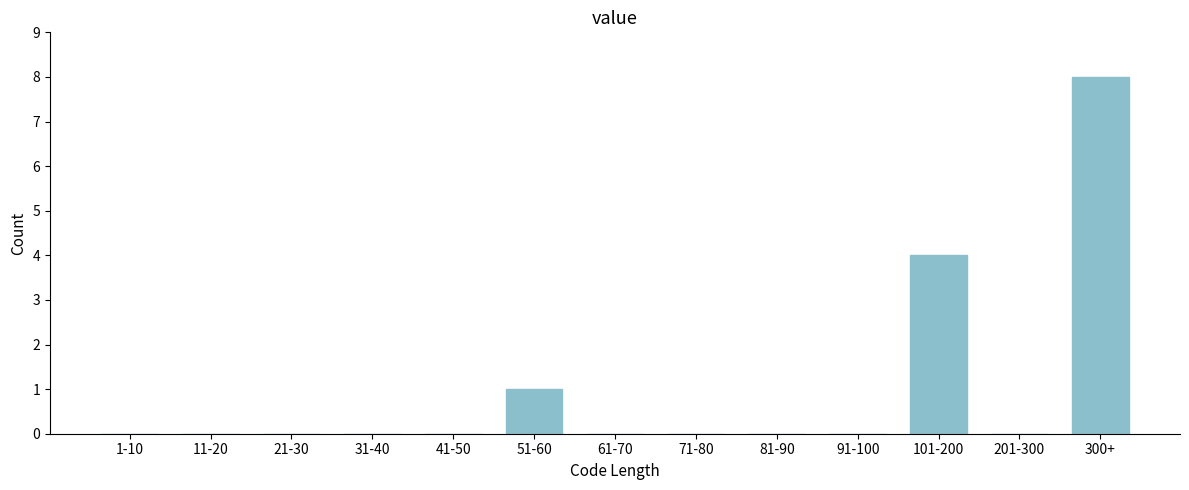

Reading left to right, what are all the values shown in this chart?

1-10=0	11-20=0	21-30=0	31-40=0	41-50=0	51-60=1	61-70=0	71-80=0	81-90=0	91-100=0	101-200=4	201-300=0	300+=8